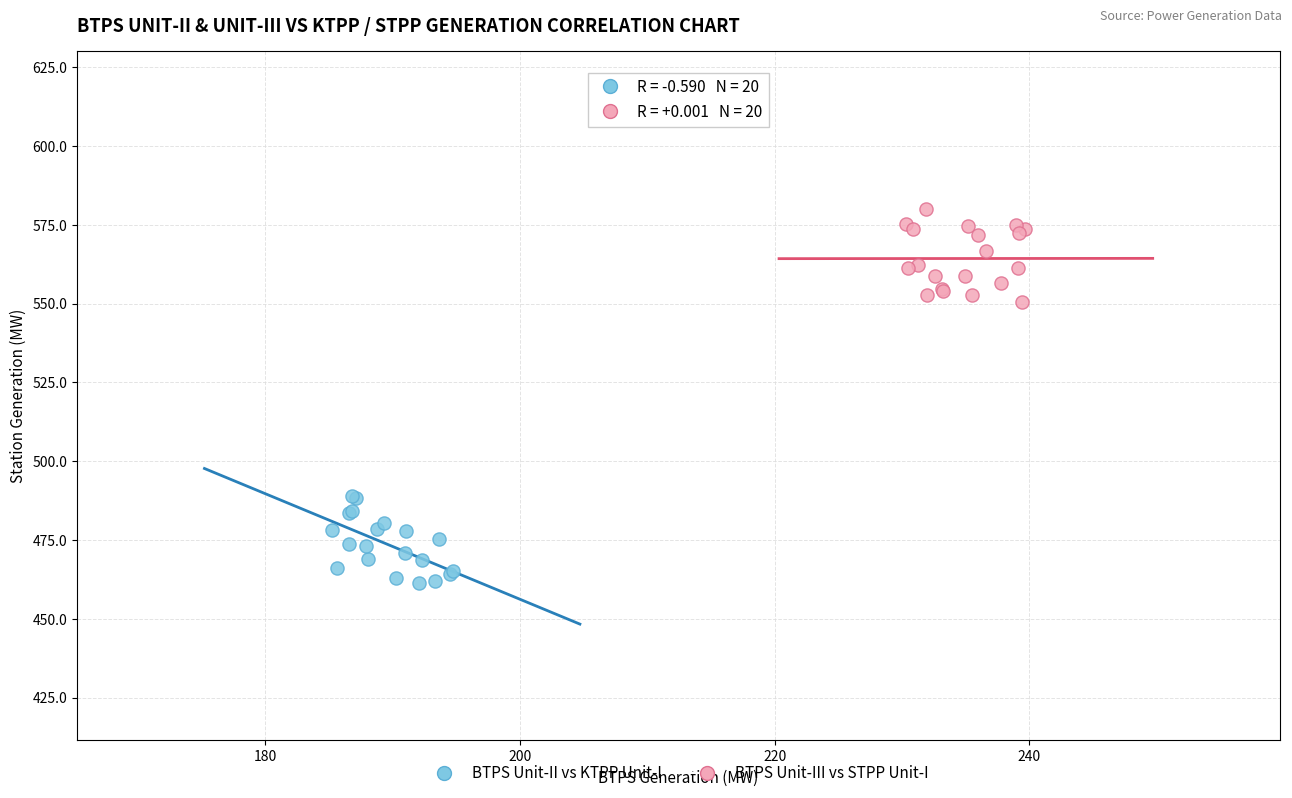

Which series reaches the maximum Y coordinate?

BTPS Unit-III vs STPP Unit-I